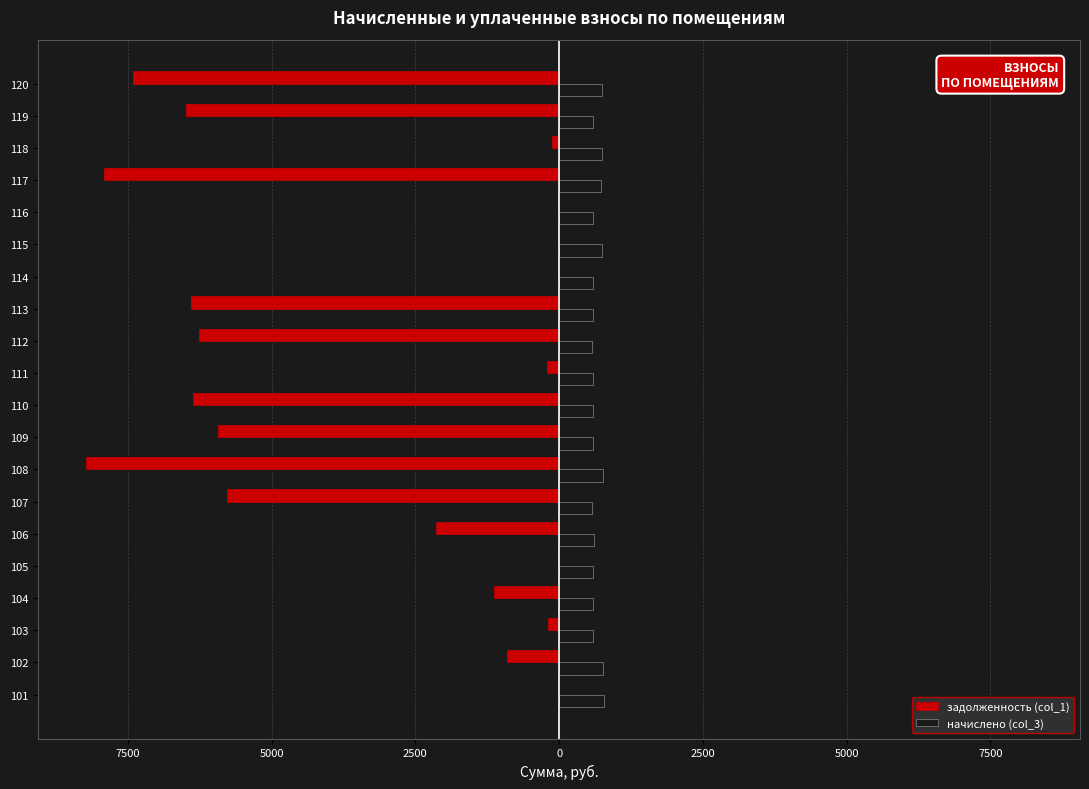

List the series in order of their overall mean, highest first.

начислено (col_3), задолженность (col_1)